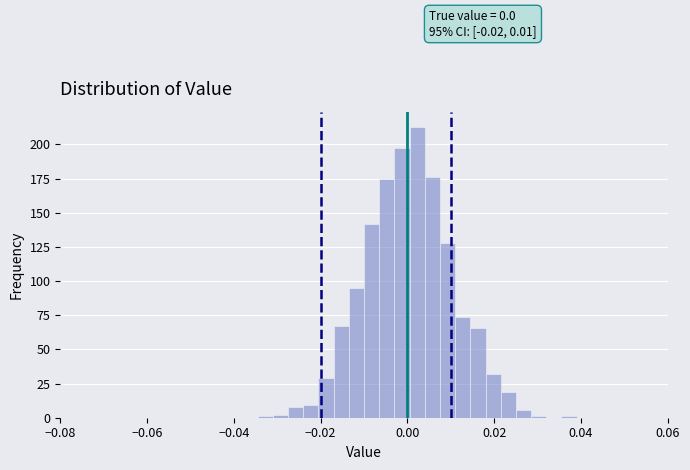

Read against the x-axis, roughly where is the centre of the tallest bar?

0.002